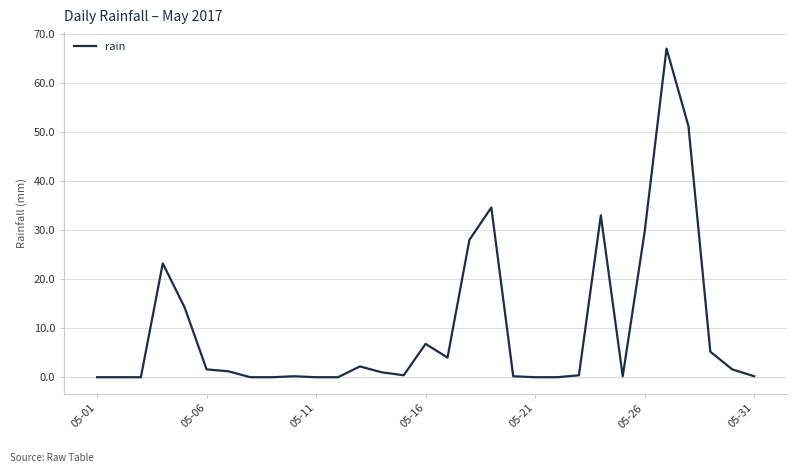

What is the difference between the maximum and minimum values?

67.0